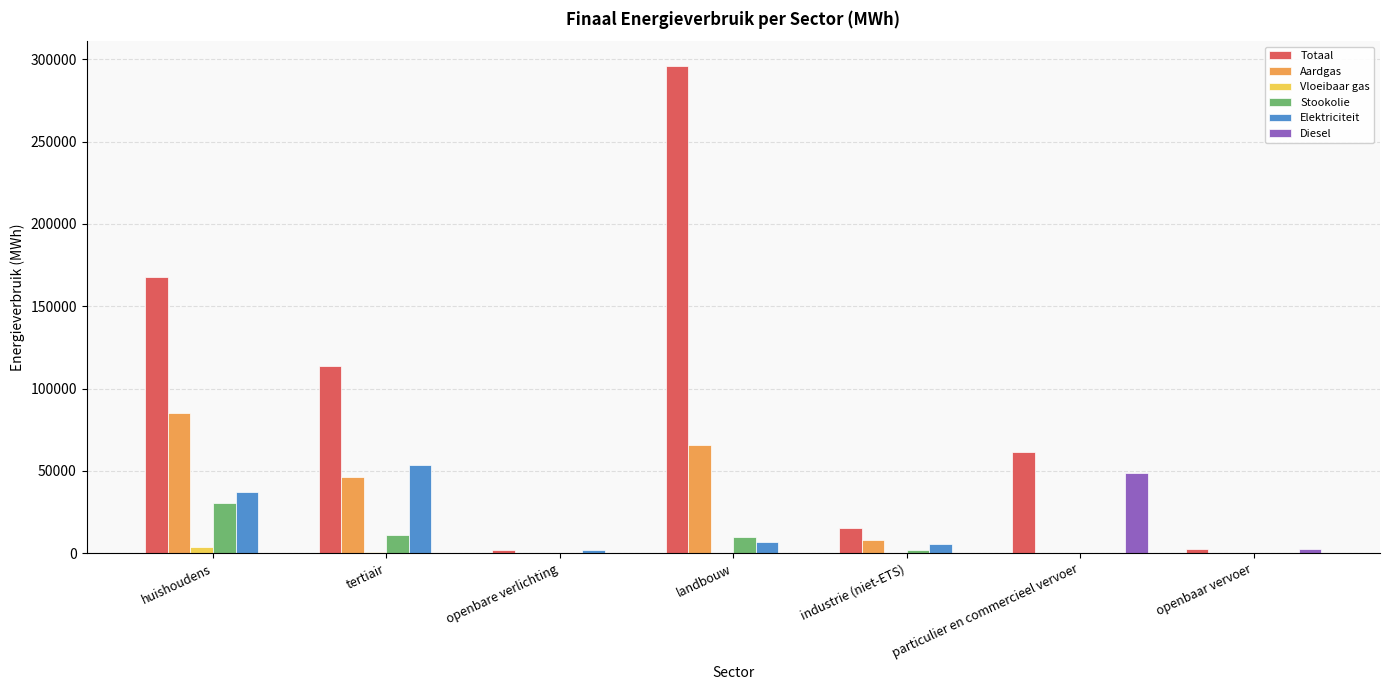

What is the total value across all series at openbaar vervoer?

5307.8